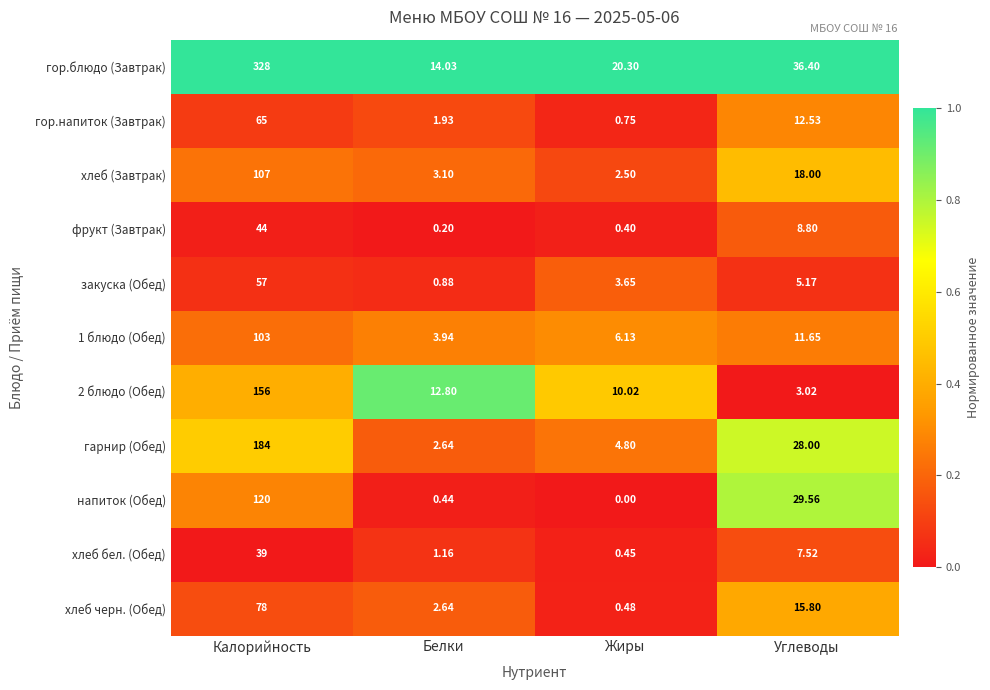

List the labels in order of хлеб черн. (Обед) value, largest first.

Калорийность, Углеводы, Белки, Жиры